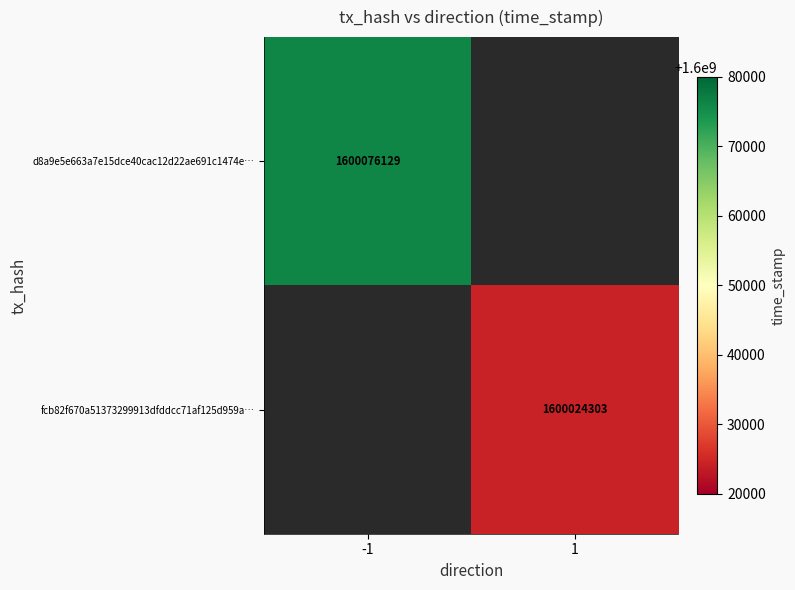

At how many categories does at least one series exceed 1600072471?

1